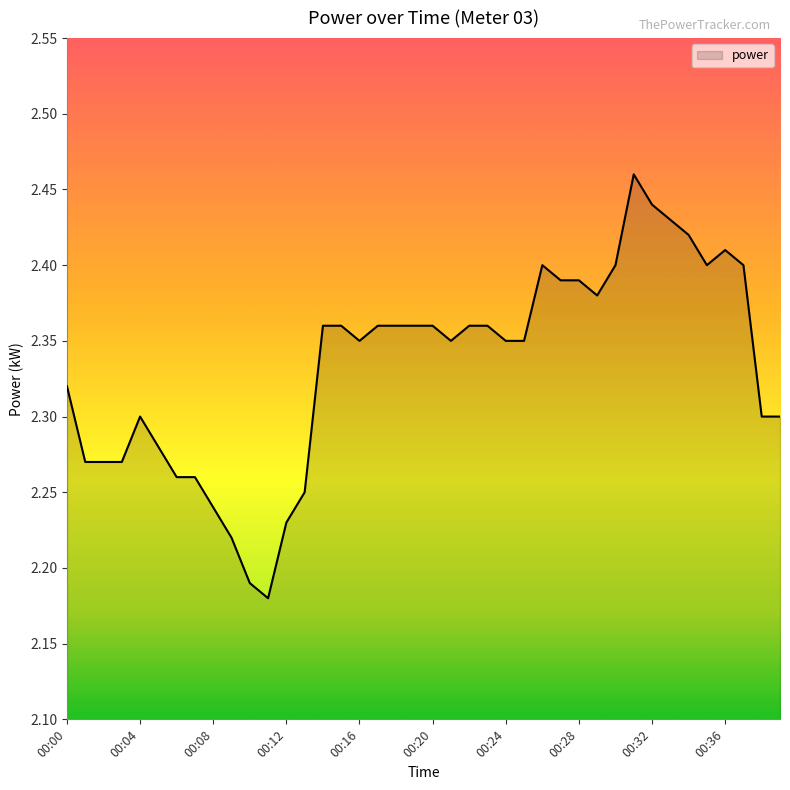

What is the difference between the maximum and minimum values?

0.3